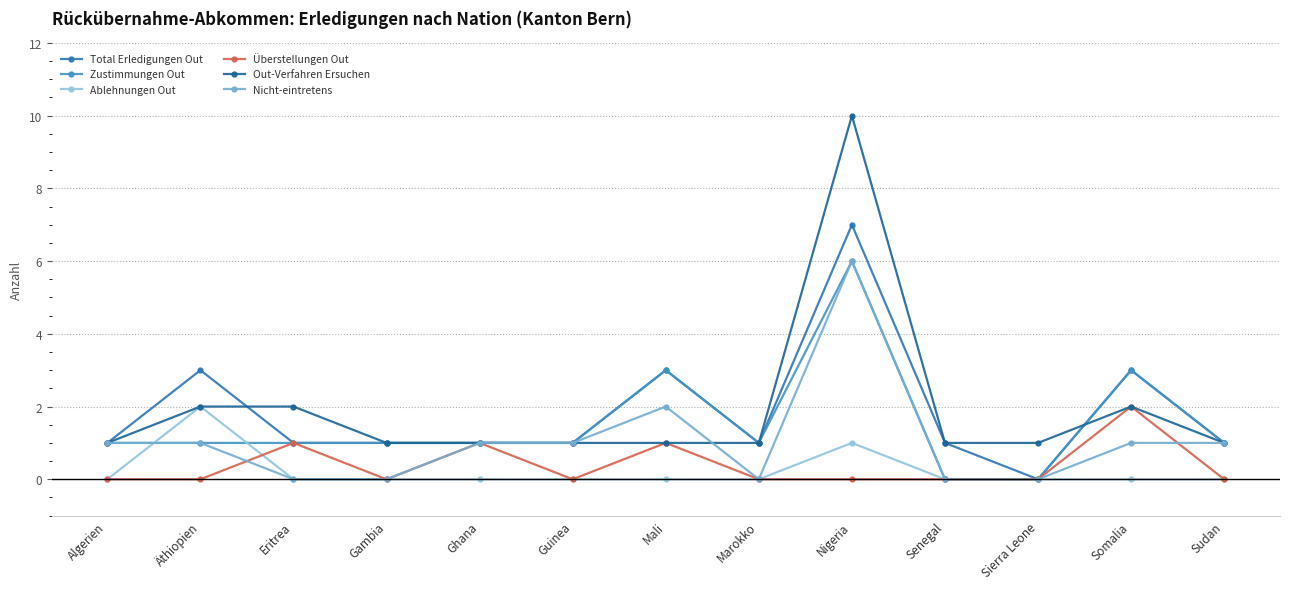

Reading left to right, list all the values displayed in this chart.

Total Erledigungen Out: 1	3	1	1	1	1	3	1	7	1	0	3	1
Zustimmungen Out: 1	1	1	1	1	1	3	1	6	0	0	3	1
Ablehnungen Out: 0	2	0	0	0	0	0	0	1	0	0	0	0
Überstellungen Out: 0	0	1	0	1	0	1	0	0	0	0	2	0
Out-Verfahren Ersuchen: 1	2	2	1	1	1	1	1	10	1	1	2	1
Nicht-eintretens: 1	1	0	0	1	1	2	0	6	0	0	1	1